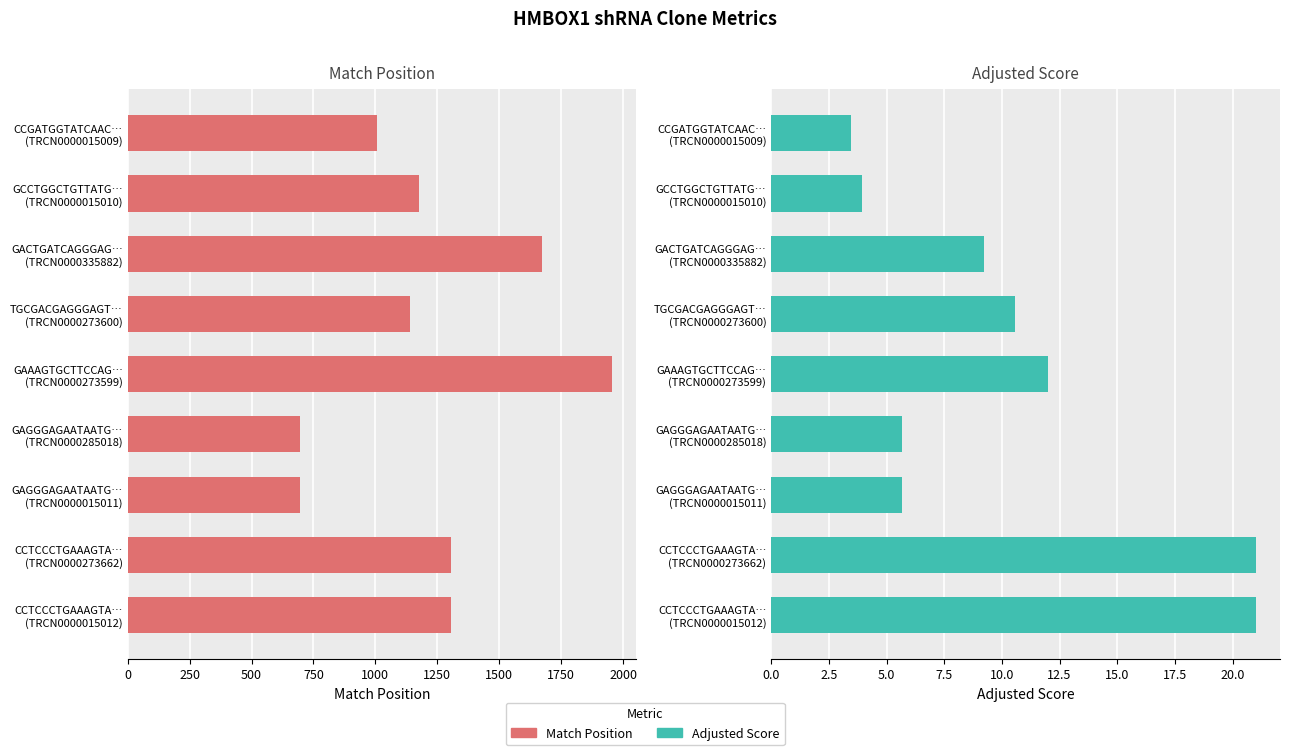

The value of Match Position at GAGGGAGAATAATG… (TRCN0000285018) is 1068.5. True or false?

False